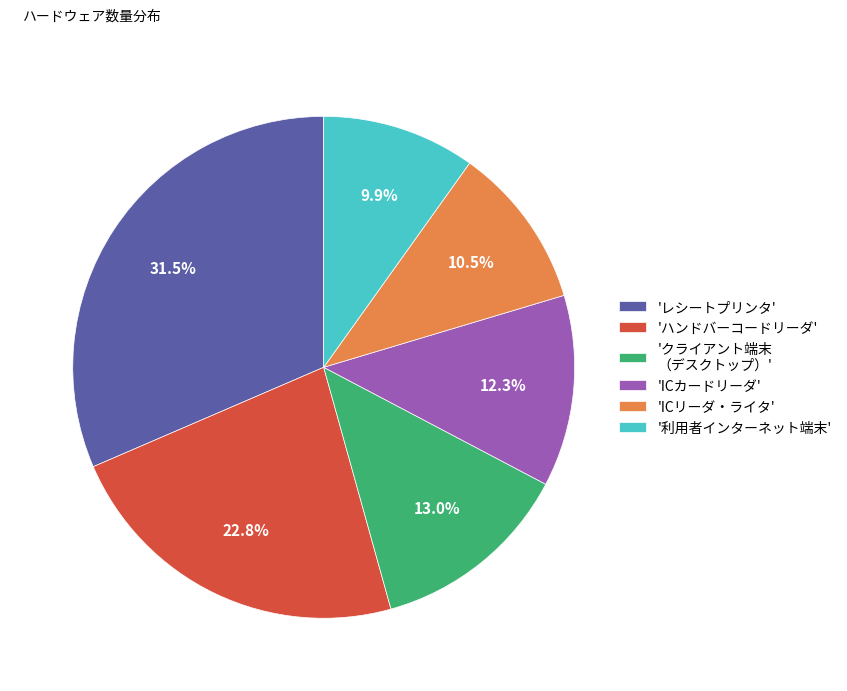

Is there a majority slice in this chart?

No